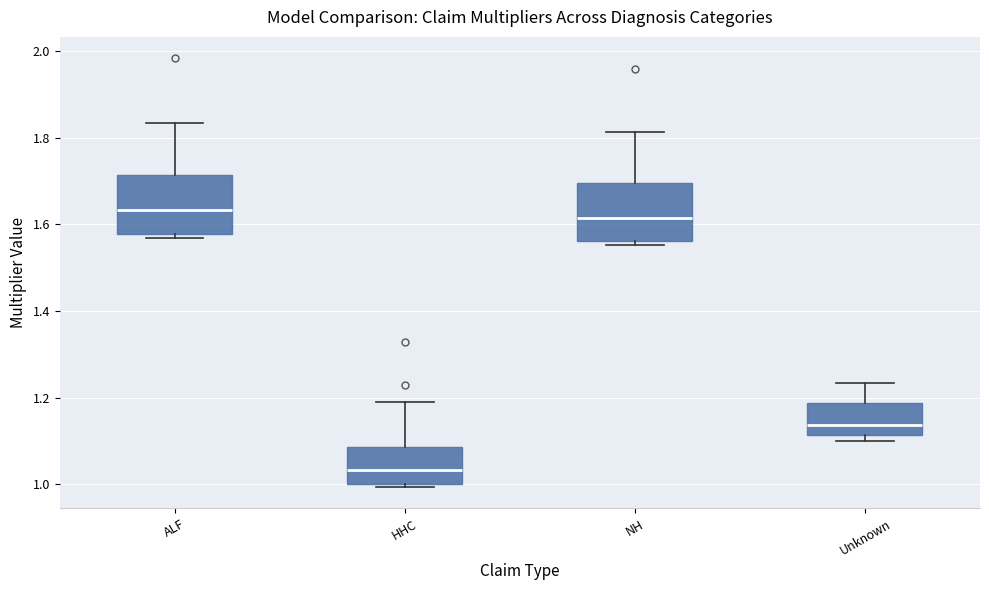

Where does the median line of the box for ALF sit on the y-axis? The values are not printed on the chart, so give them approximately, as read against the axis.

1.64